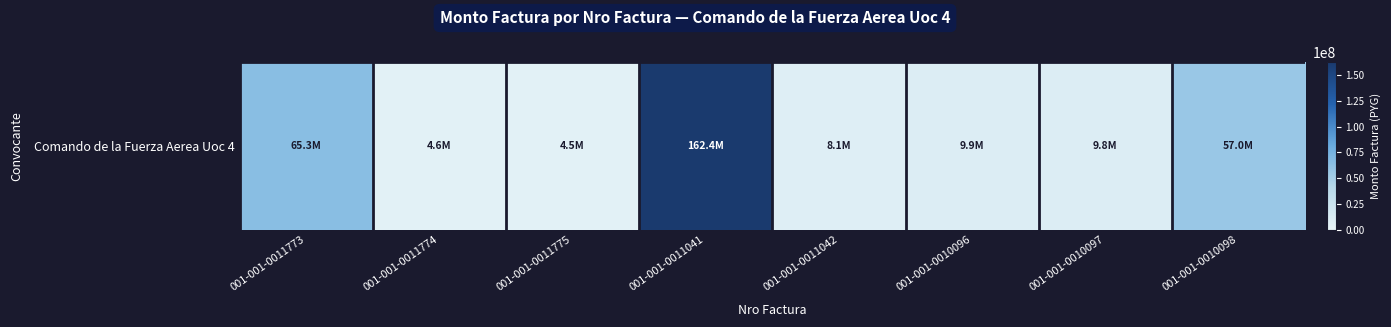

Which label corresponds to the smallest value in the chart?

001-001-0011775